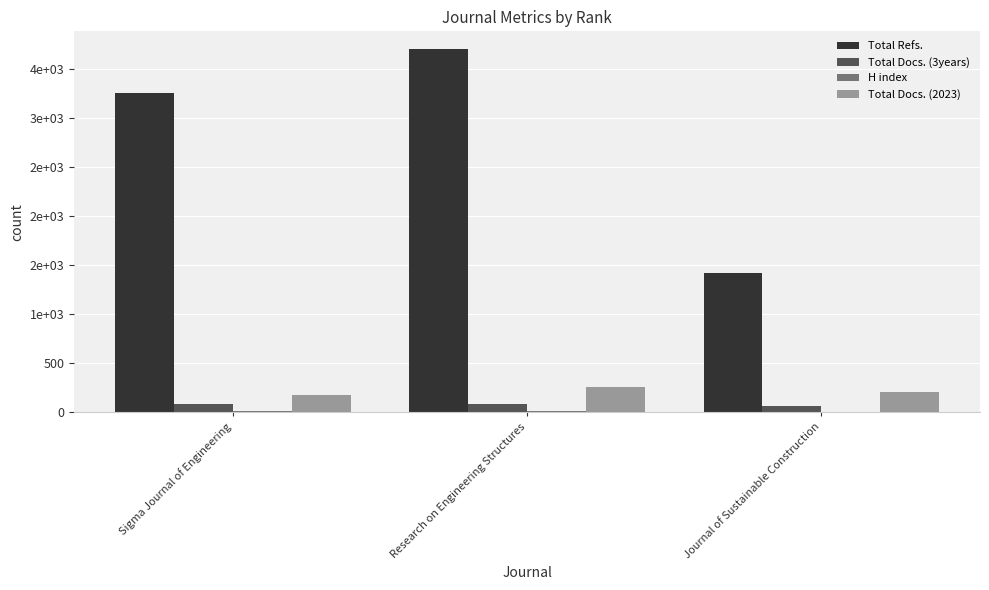

Are the bars grouped side by side (vs. stacked)?

Yes